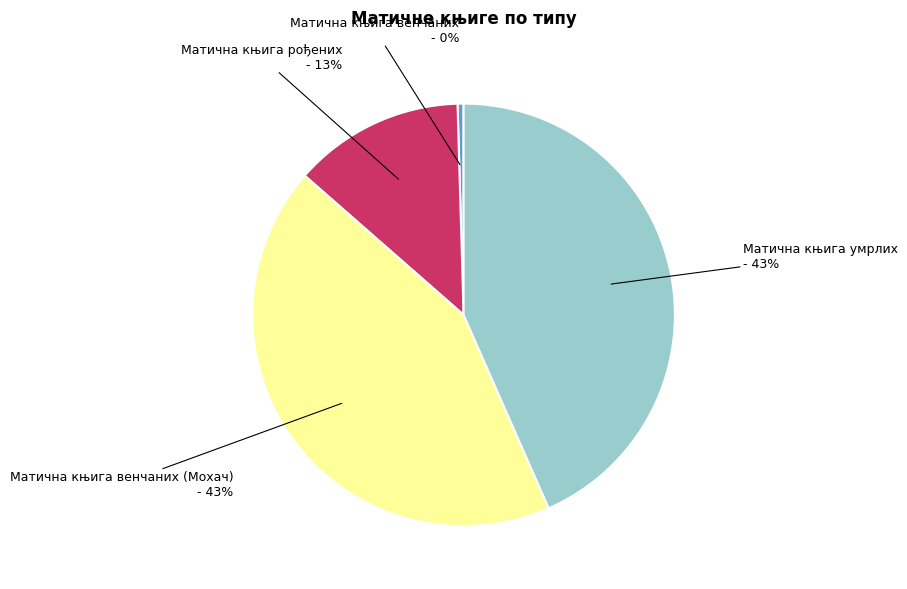

What is the smallest slice in the pie chart?

Матична књига венчаних